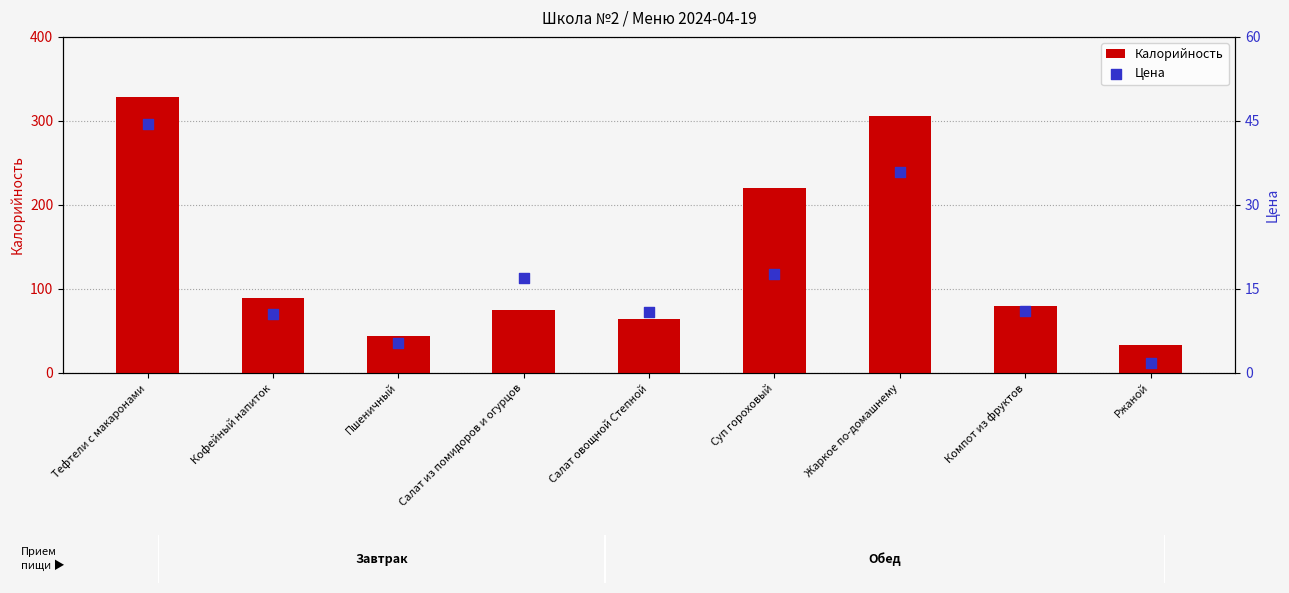

At how many categories does at least one series exceed 176?

3